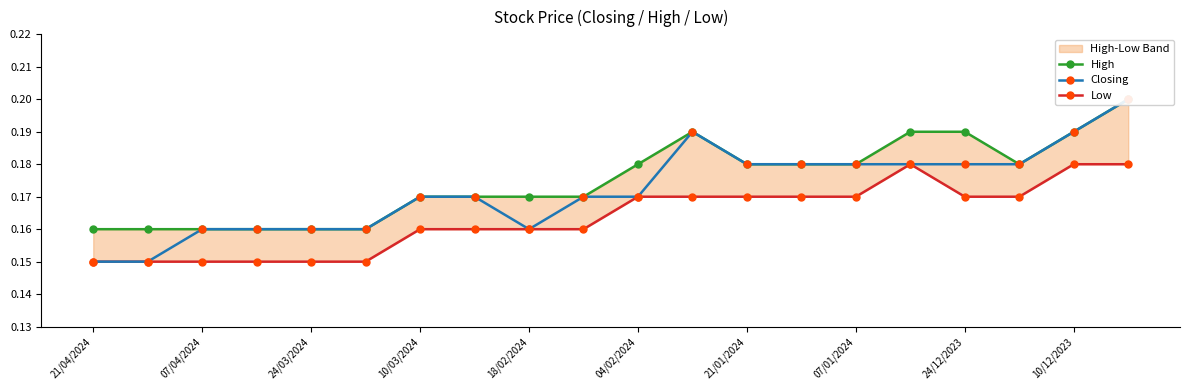

What is the sum of all High values?

3.5